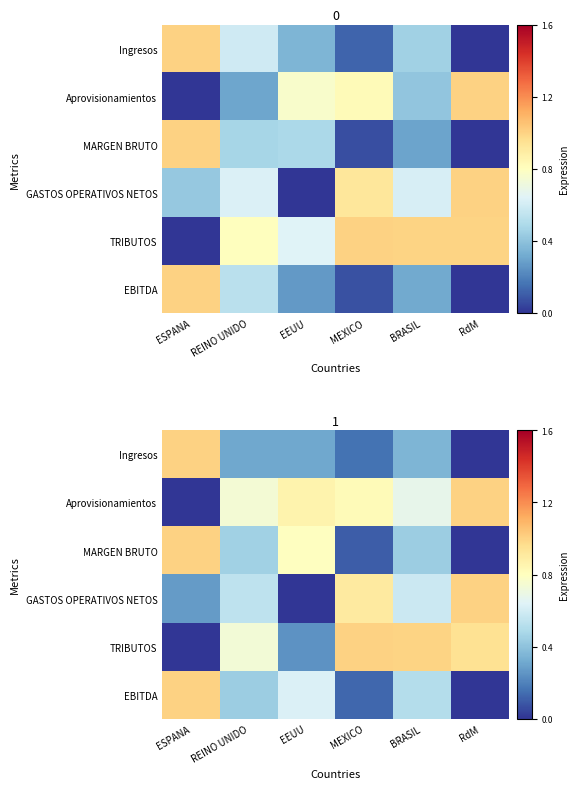

How many categories are shown in the chart?

6